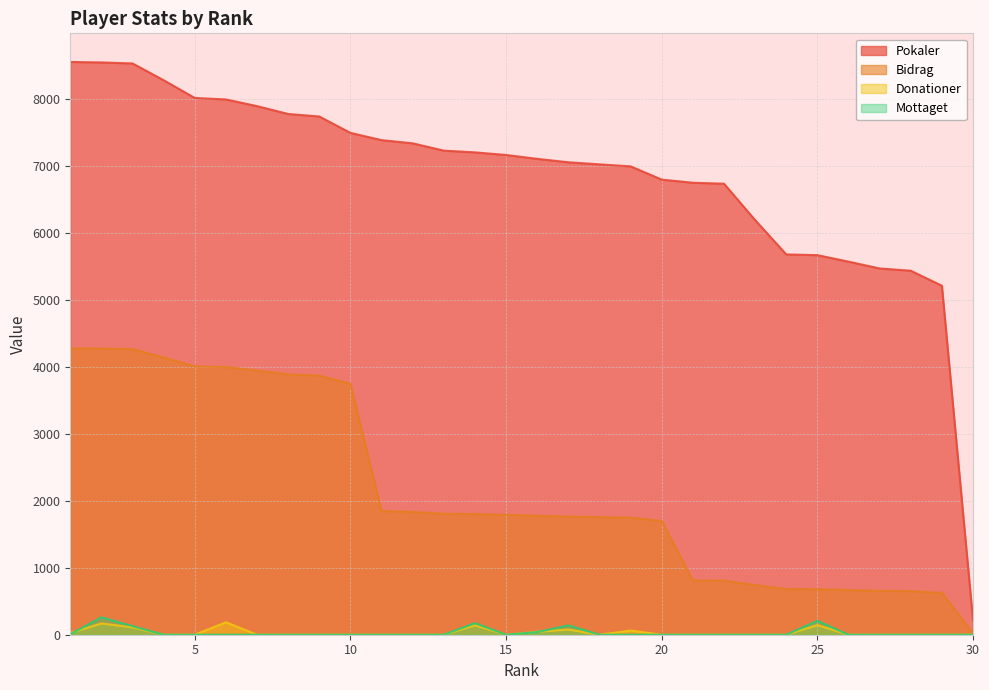

What is the sum of the Donationer values at 12 and 1?

26